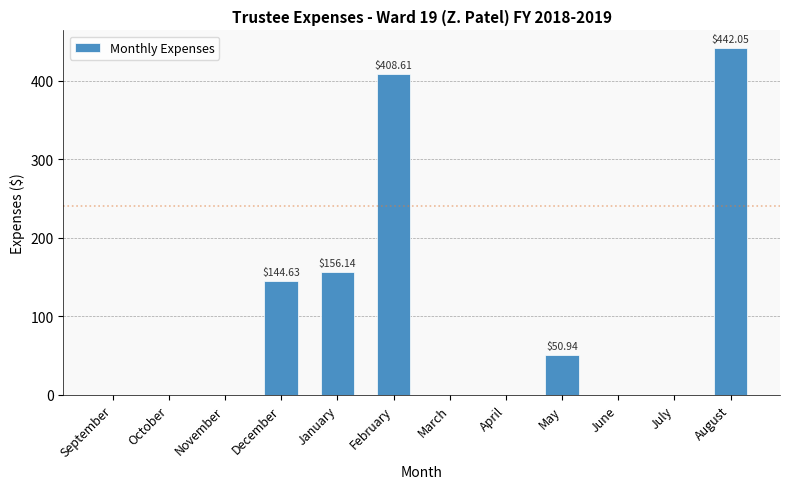

The value at August is 748.1. True or false?

False